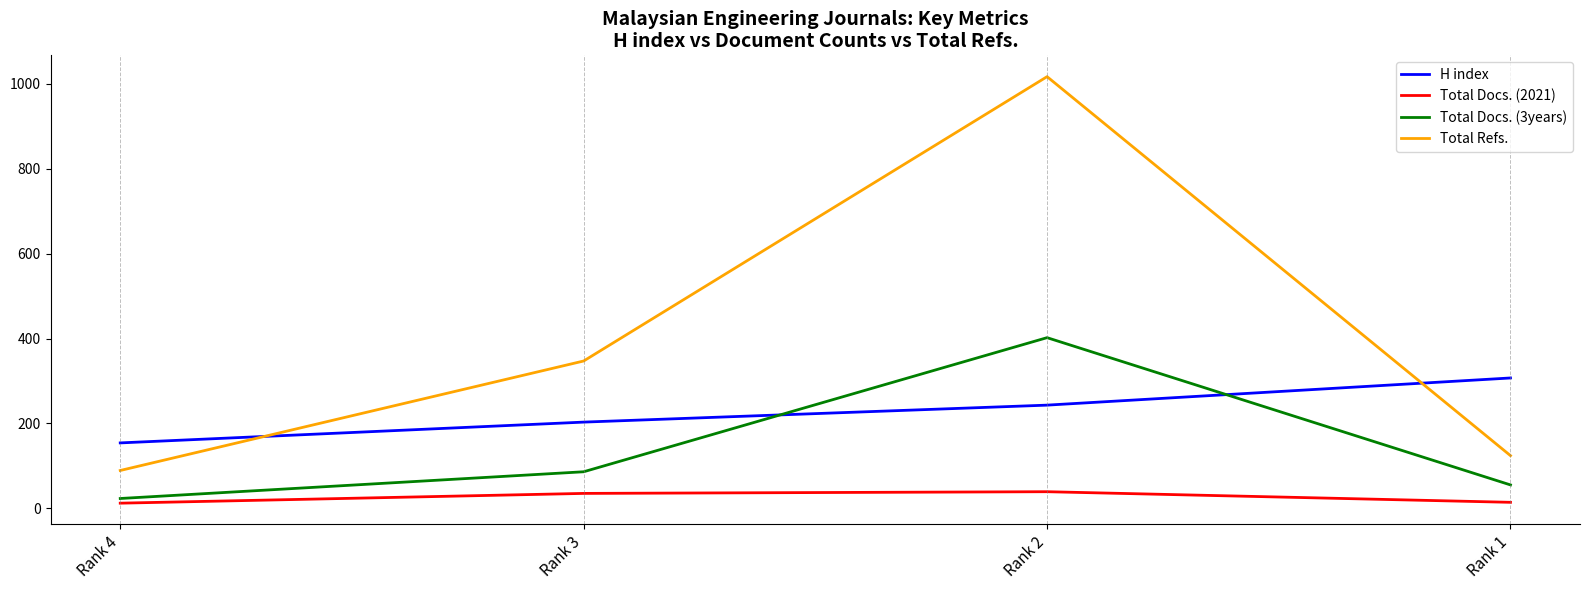

The value of H index at Rank 1 is 399. True or false?

False